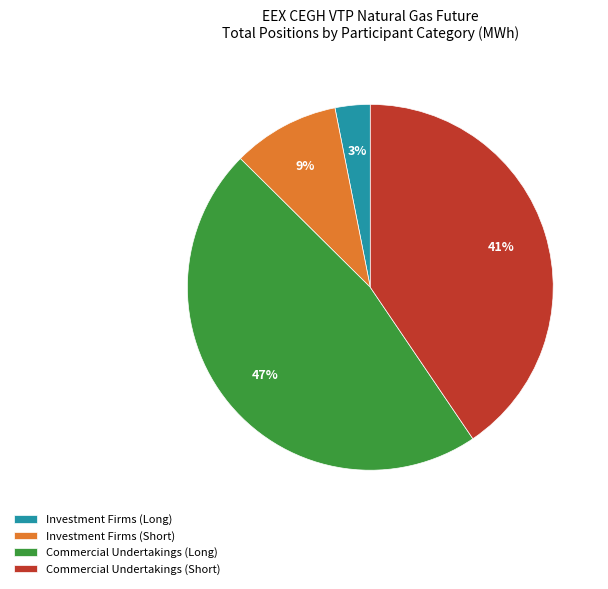

The Commercial Undertakings (Long) slice represents 37% of the pie. True or false?

False